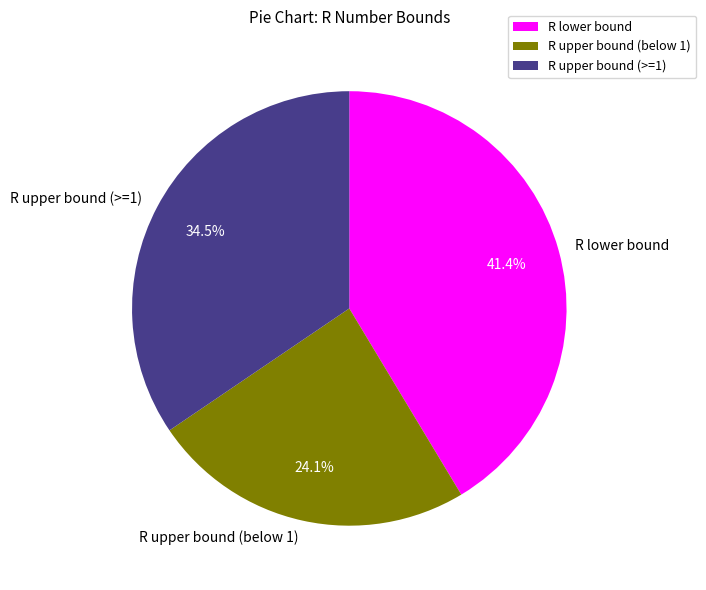

Between R lower bound and R upper bound (below 1), which is larger?

R lower bound